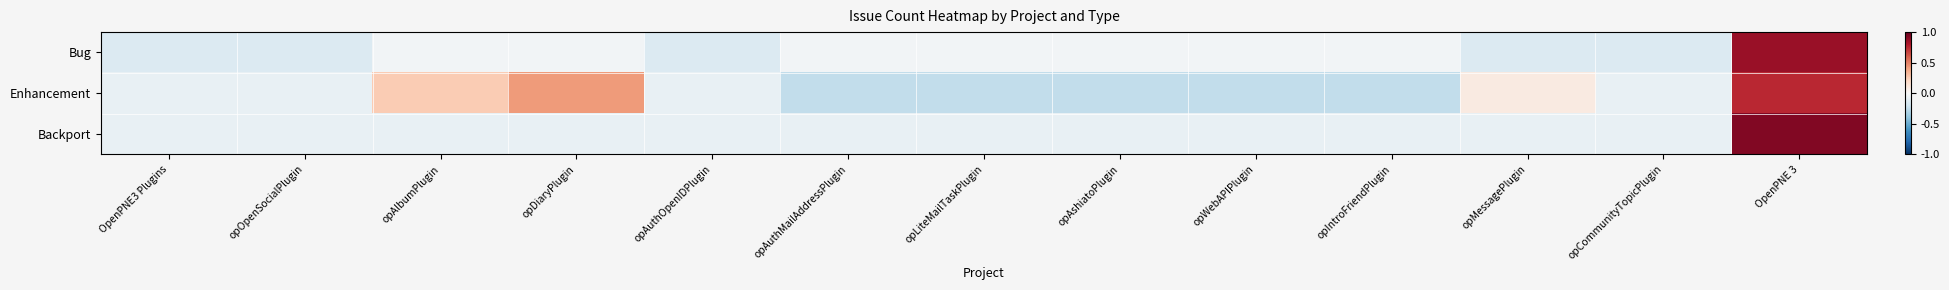

How many distinct data groups are displayed?

3